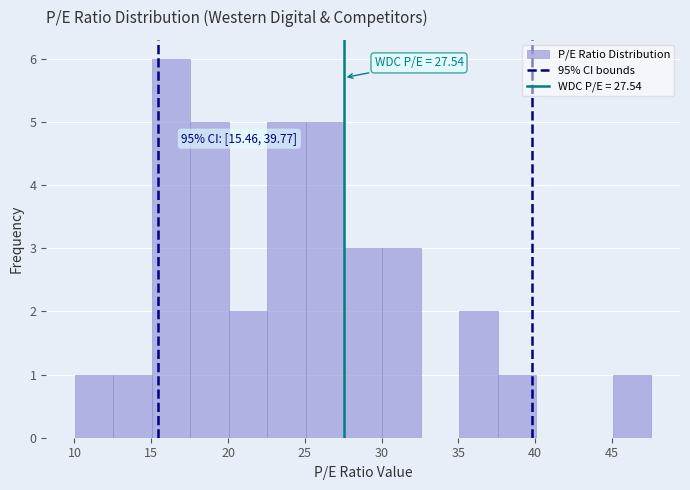

Over which range of the x-axis is the bar tallest?

15.0 to 17.5